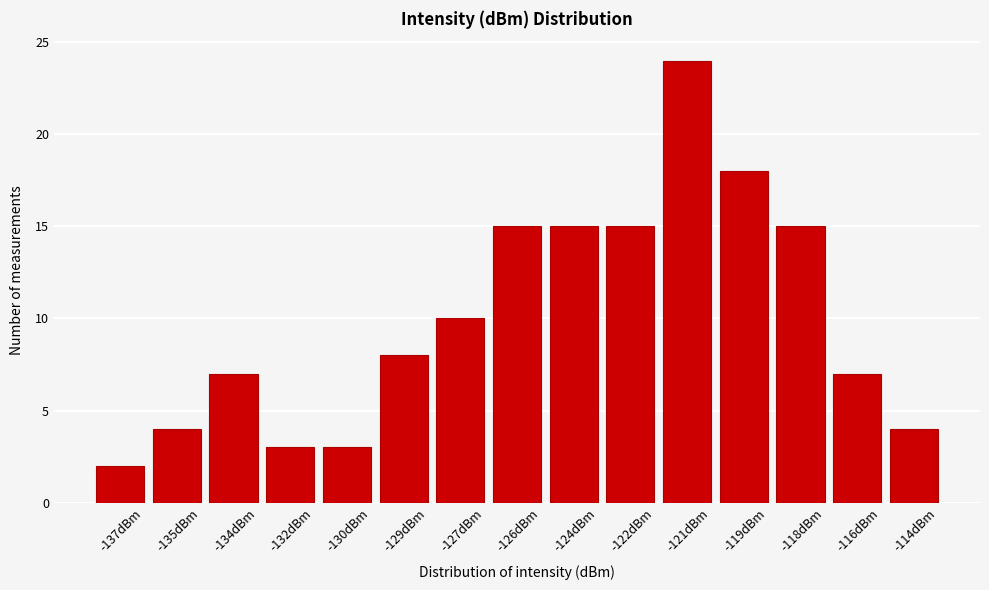

Reading right to left, extract all data points from this chart.

-114dBm=4	-116dBm=7	-118dBm=15	-119dBm=18	-121dBm=24	-122dBm=15	-124dBm=15	-126dBm=15	-127dBm=10	-129dBm=8	-130dBm=3	-132dBm=3	-134dBm=7	-135dBm=4	-137dBm=2